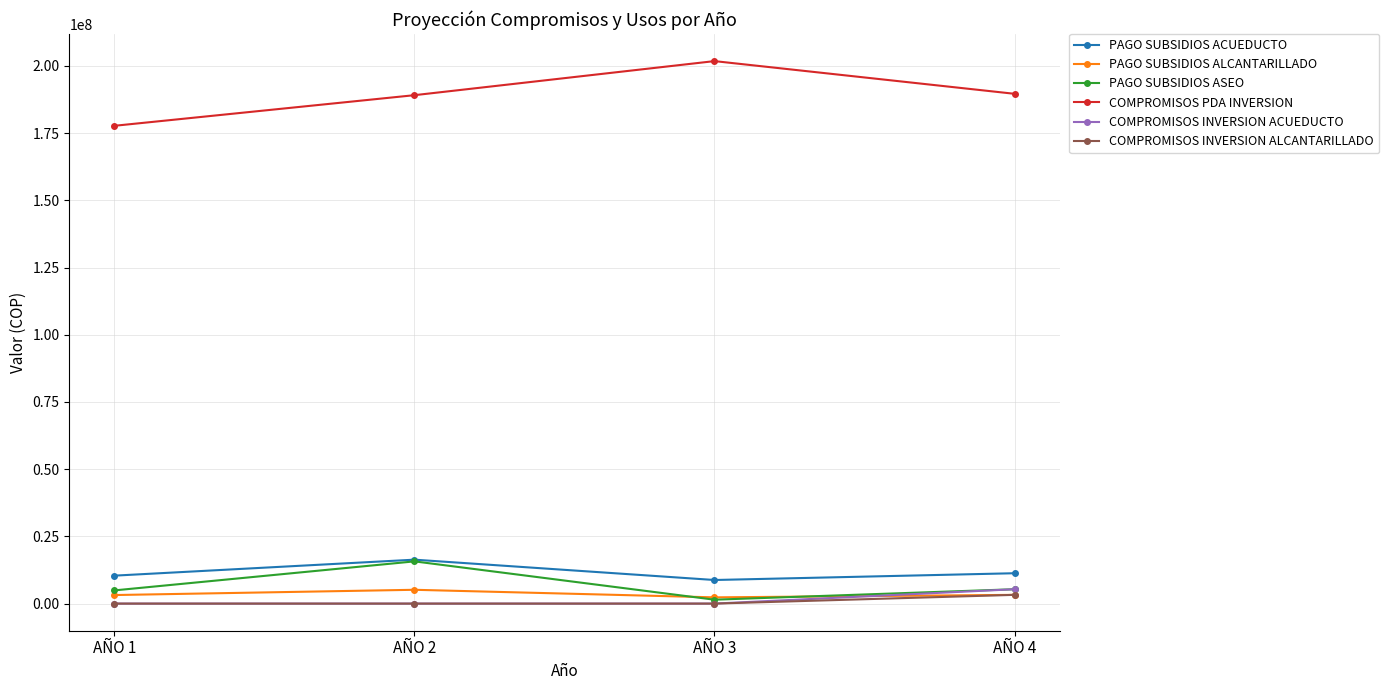

How many lines are shown in the chart?

6